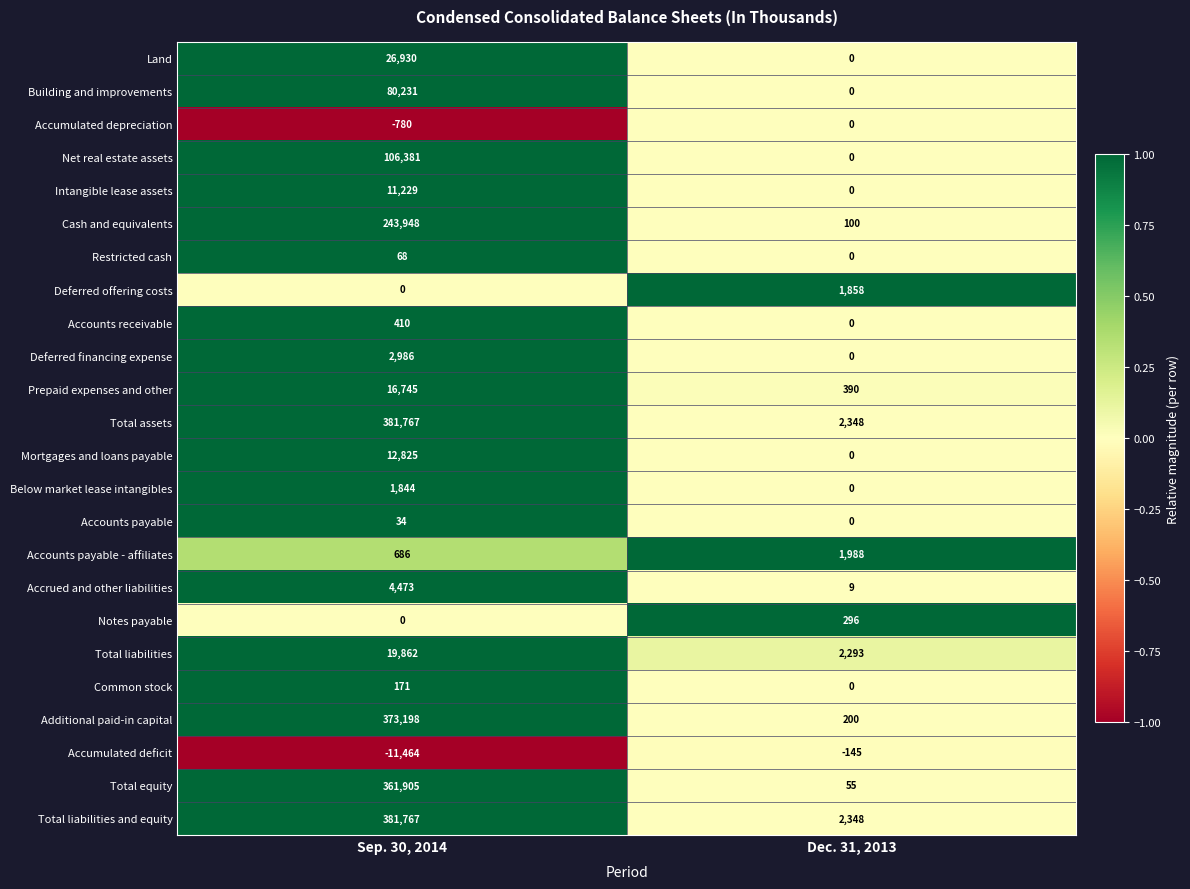

True or false: Total liabilities has a value of 35691 at Sep. 30, 2014.

False